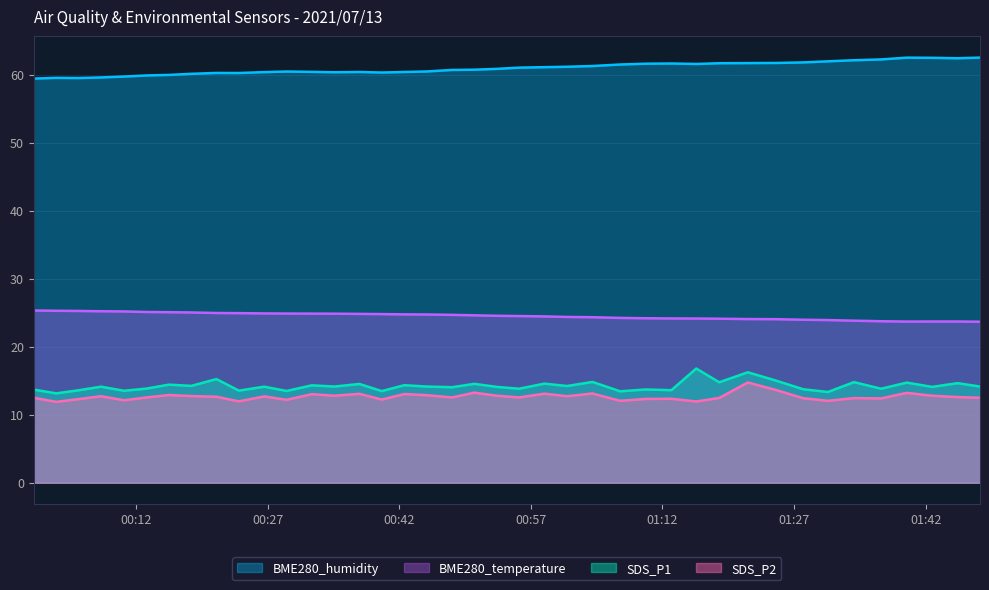

What is the minimum value shown in the chart?

11.9